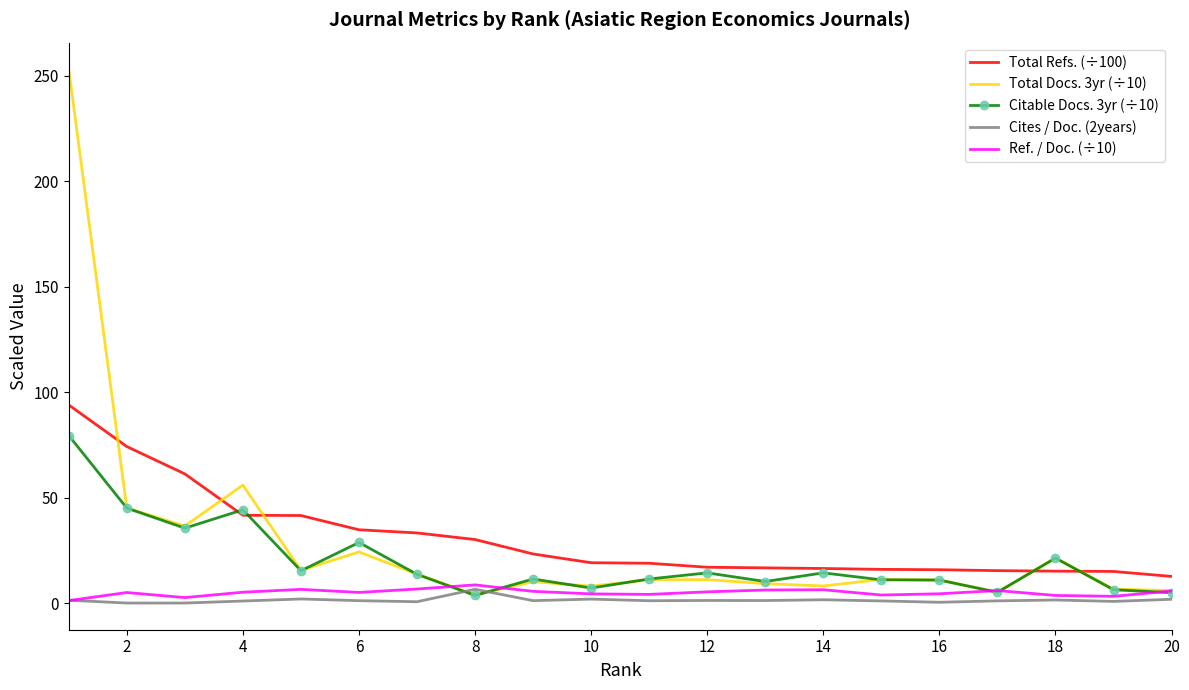

Which series has the largest range (max minus min)?

Total Docs. 3yr (÷10)